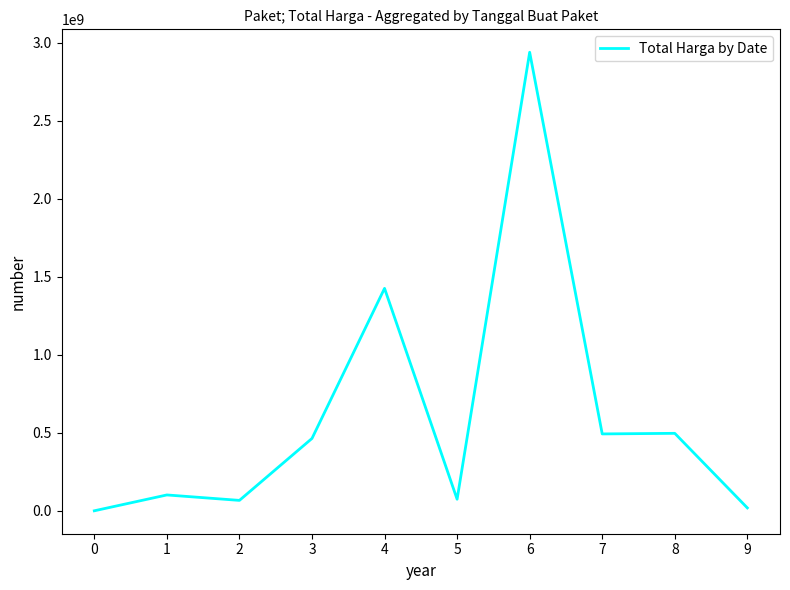

At which label is the value closest to 1469648420?

4